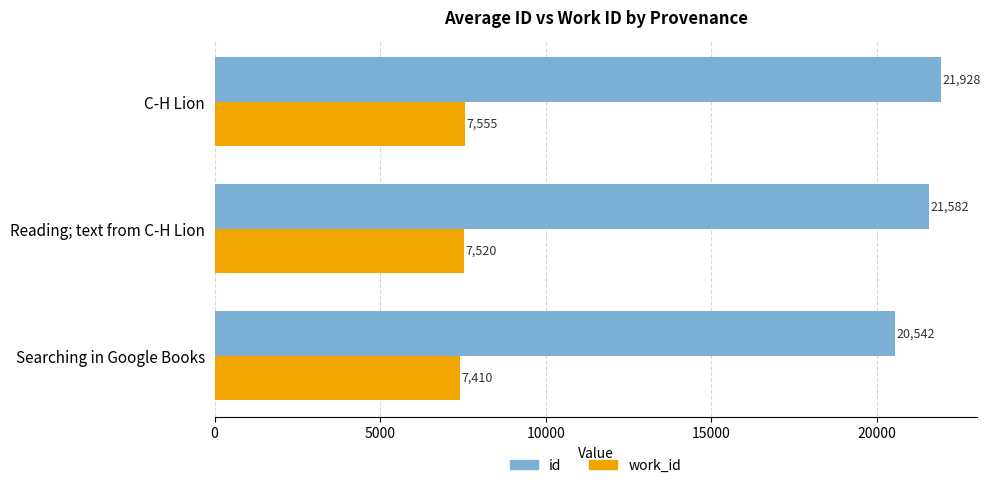

List the series in order of their overall mean, highest first.

id, work_id